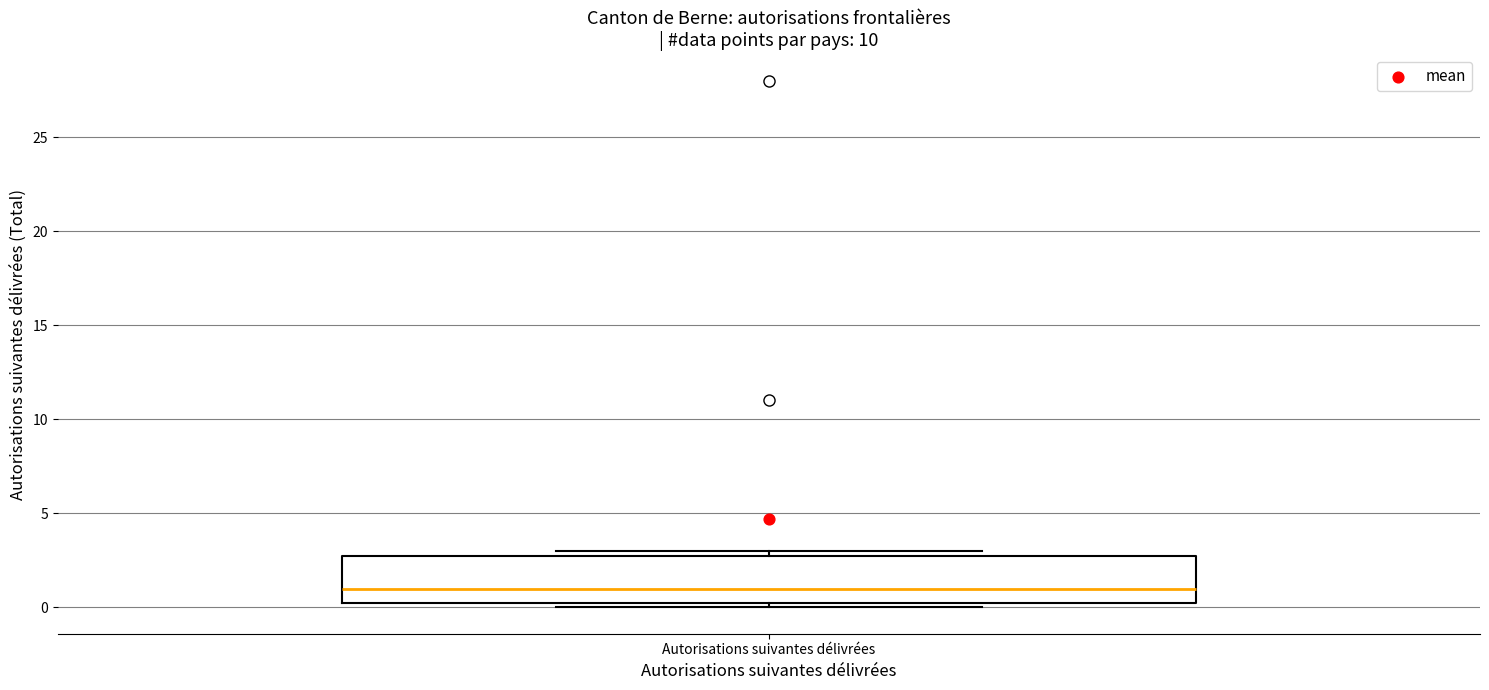

Where does the median line of the box for Autorisations suivantes délivrées sit on the y-axis? The values are not printed on the chart, so give them approximately, as read against the axis.

1.0